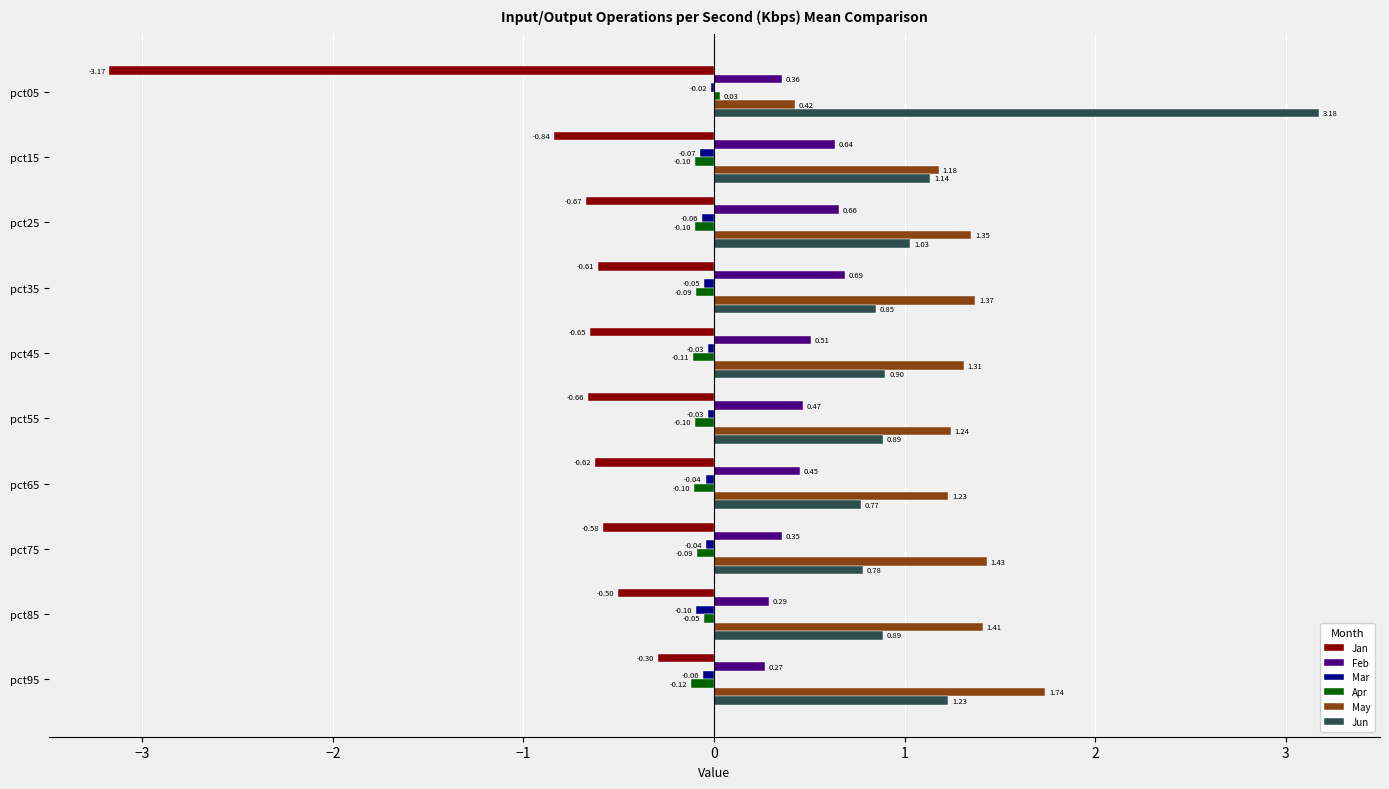

Count the number of data series in this chart.

6